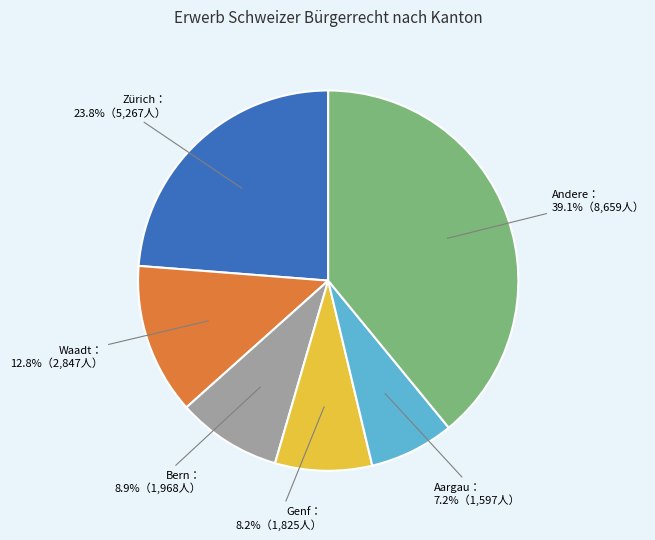

To the nearest percent, what is the average slice percentage?

17%